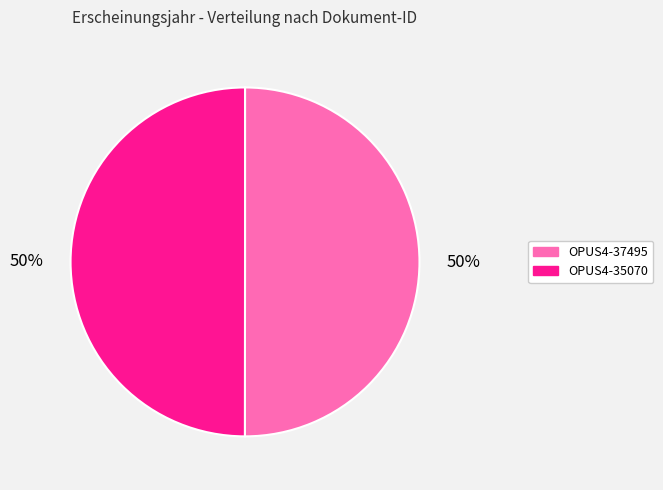

To the nearest percent, what portion does OPUS4-37495 represent?

50%